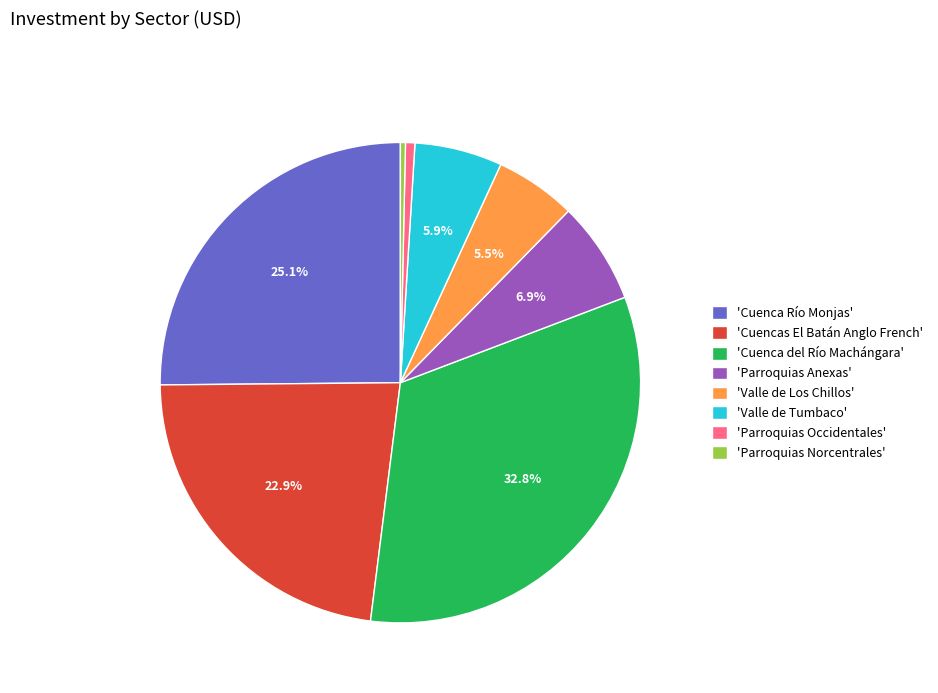

Between 'Parroquias Anexas' and 'Valle de Tumbaco', which is larger?

'Parroquias Anexas'